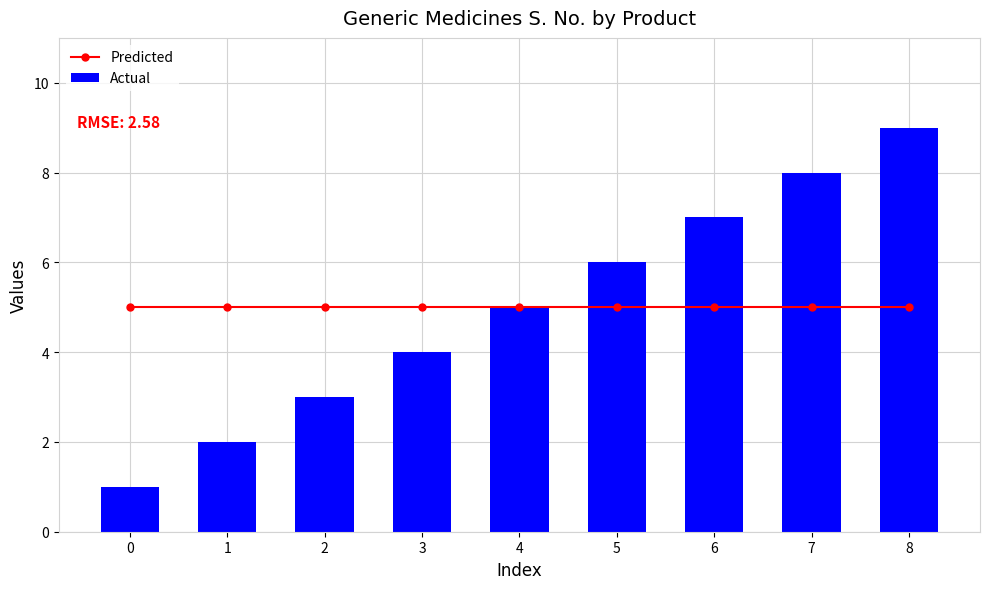

The value of Actual at 8 is 3. True or false?

False